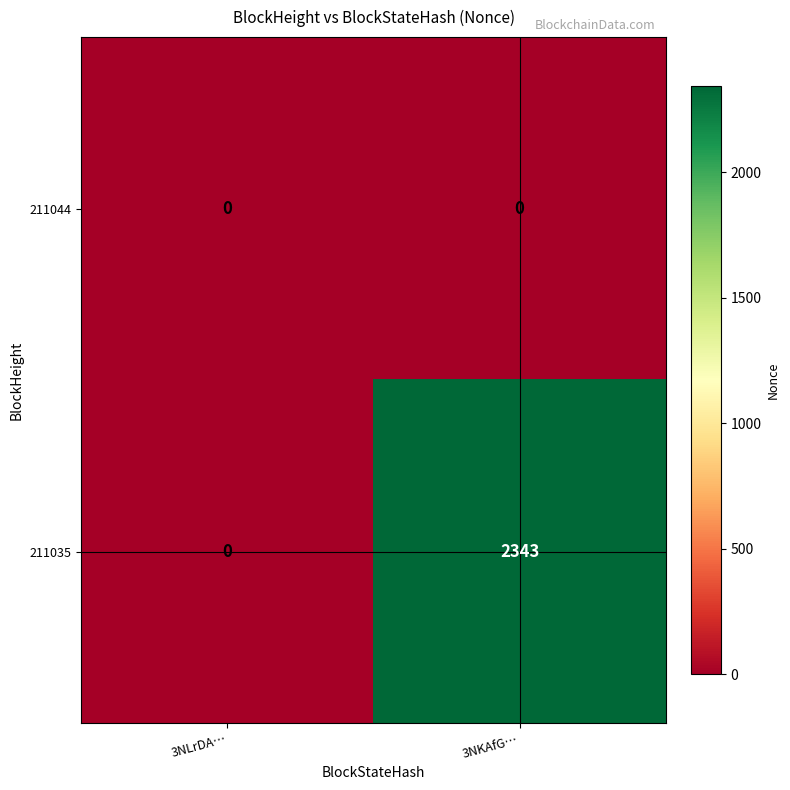

How many series are shown in this chart?

2